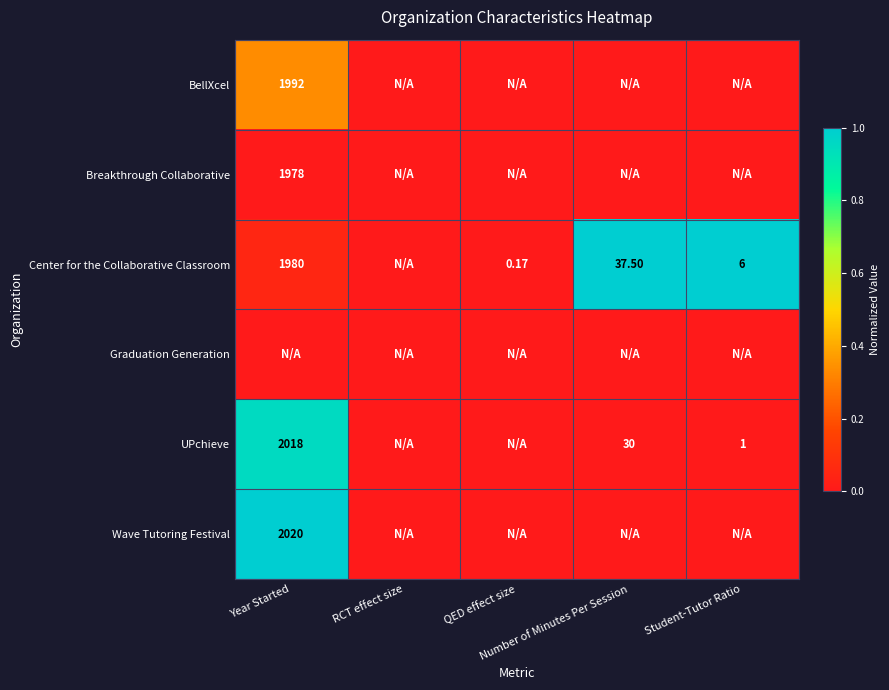

How many data points does each series have?

5